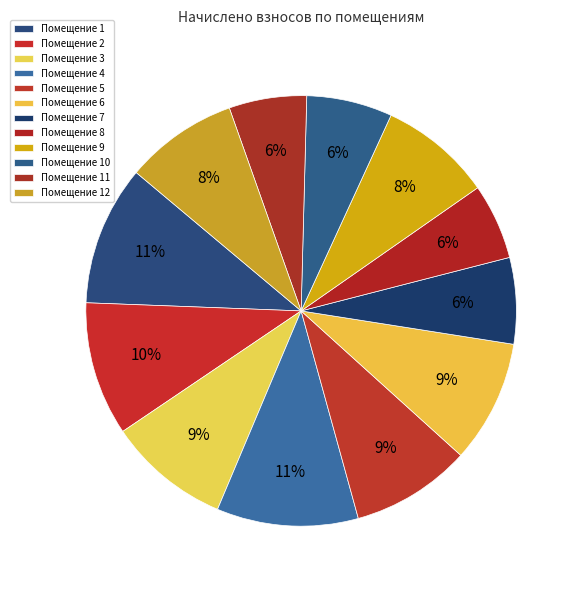

Which slice is the smallest?

8